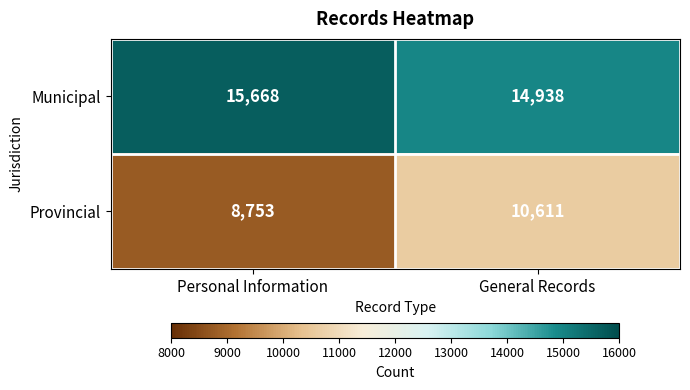

The Provincial series shows 14188 at Personal Information. True or false?

False